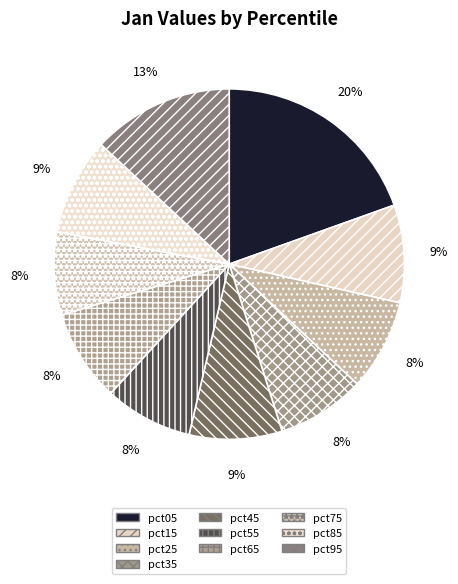

Is pct75 the majority of the pie?

No